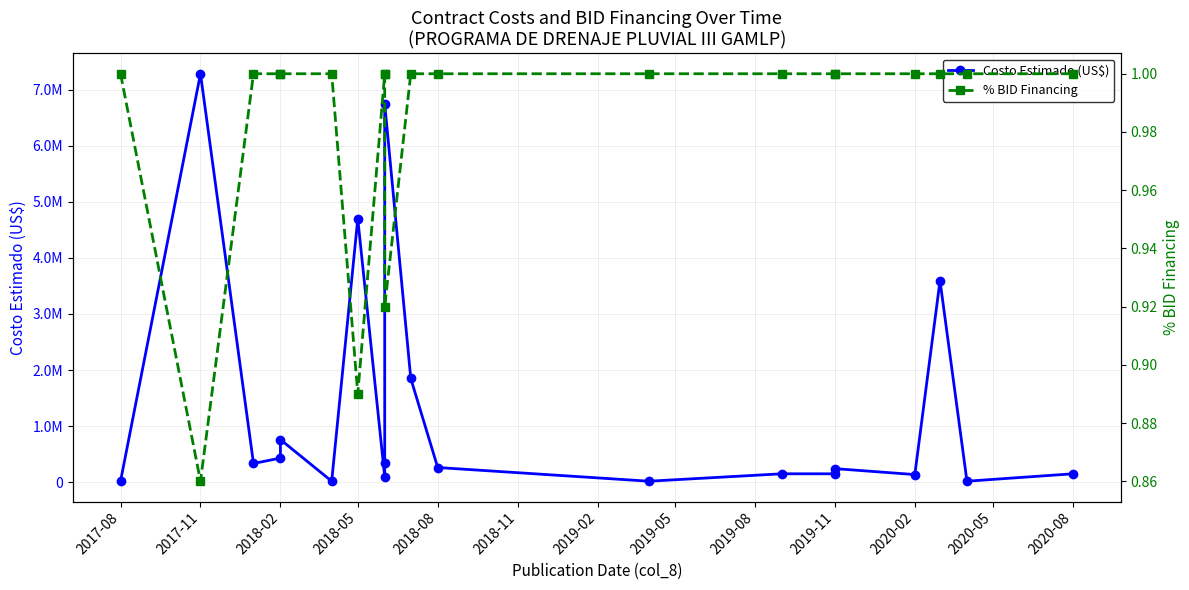

True or false: Costo Estimado (US$) and % BID Financing intersect in this chart.

False